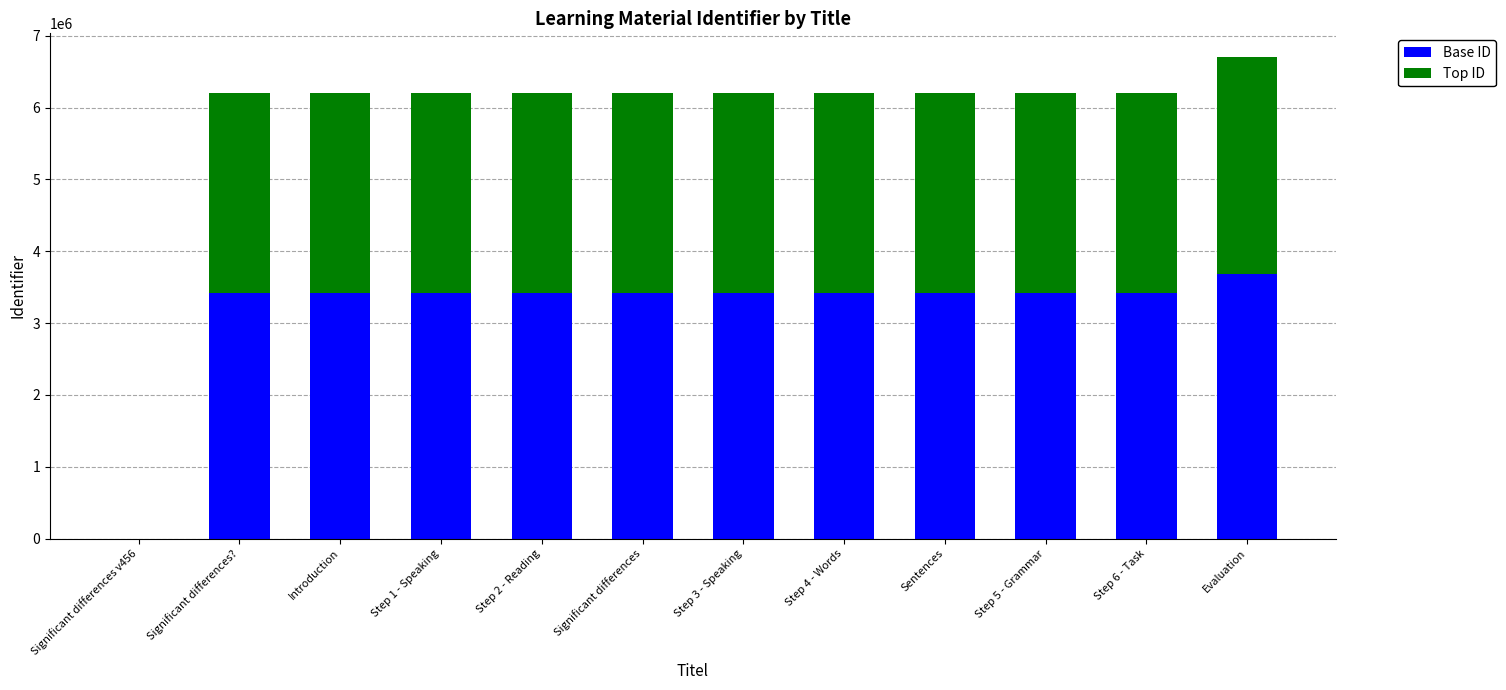

How many distinct data groups are displayed?

2